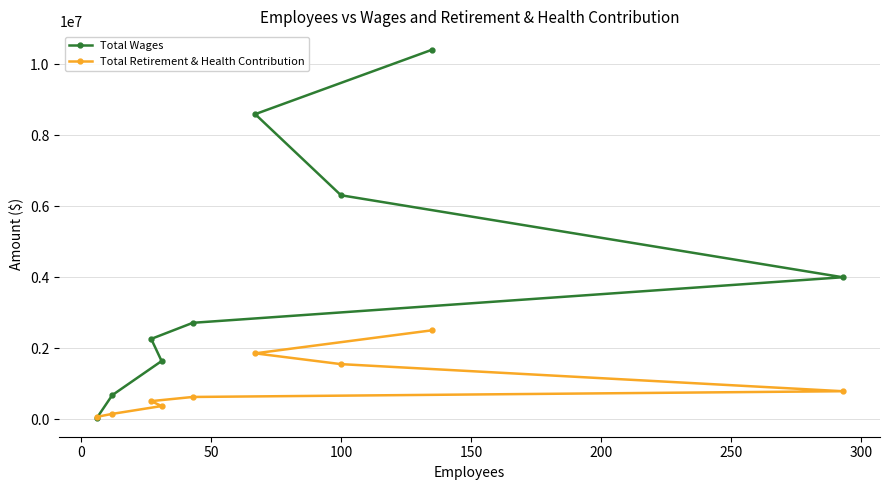

At how many categories does at least one series exceed 2894825?

4